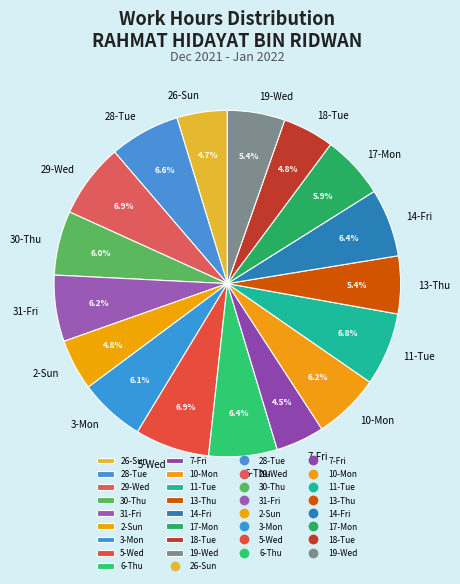

To the nearest percent, what is the average slice percentage?

6%